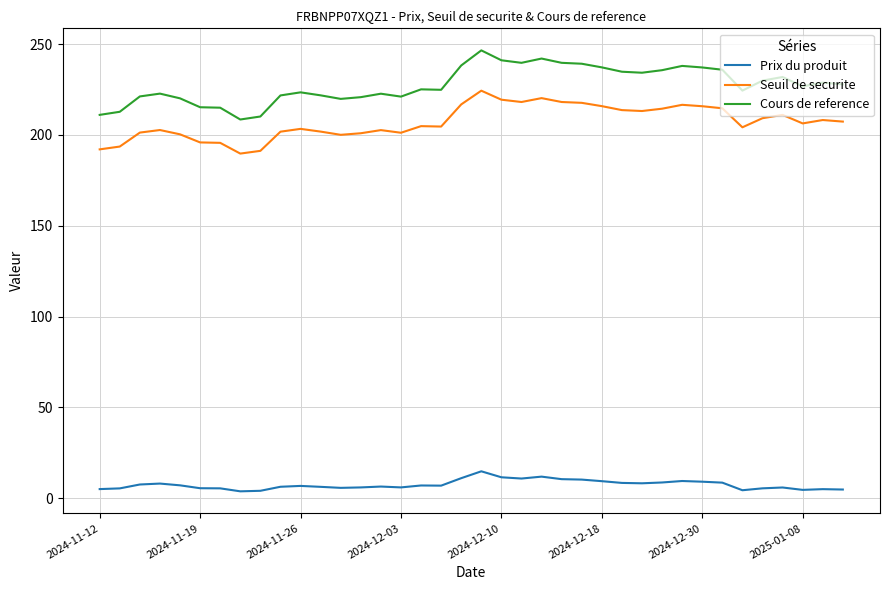

Rank the series by their maximum value, from highest to lowest.

Cours de reference, Seuil de securite, Prix du produit